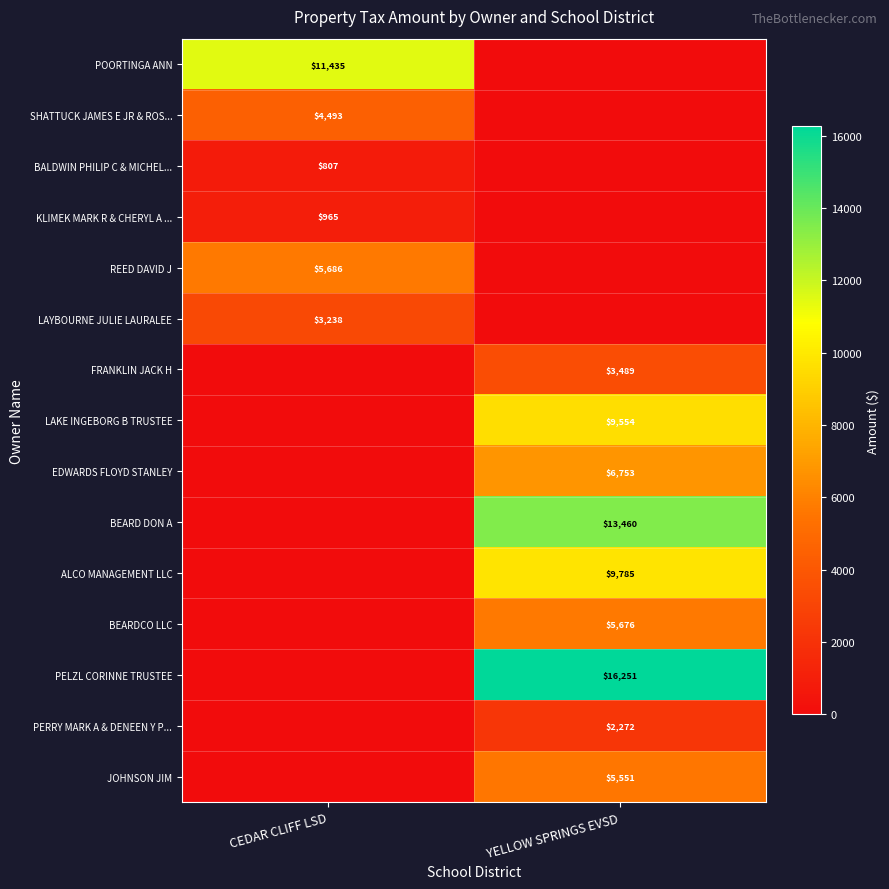

Is it true that BEARD DON A equals 21668 at YELLOW SPRINGS EVSD?

False